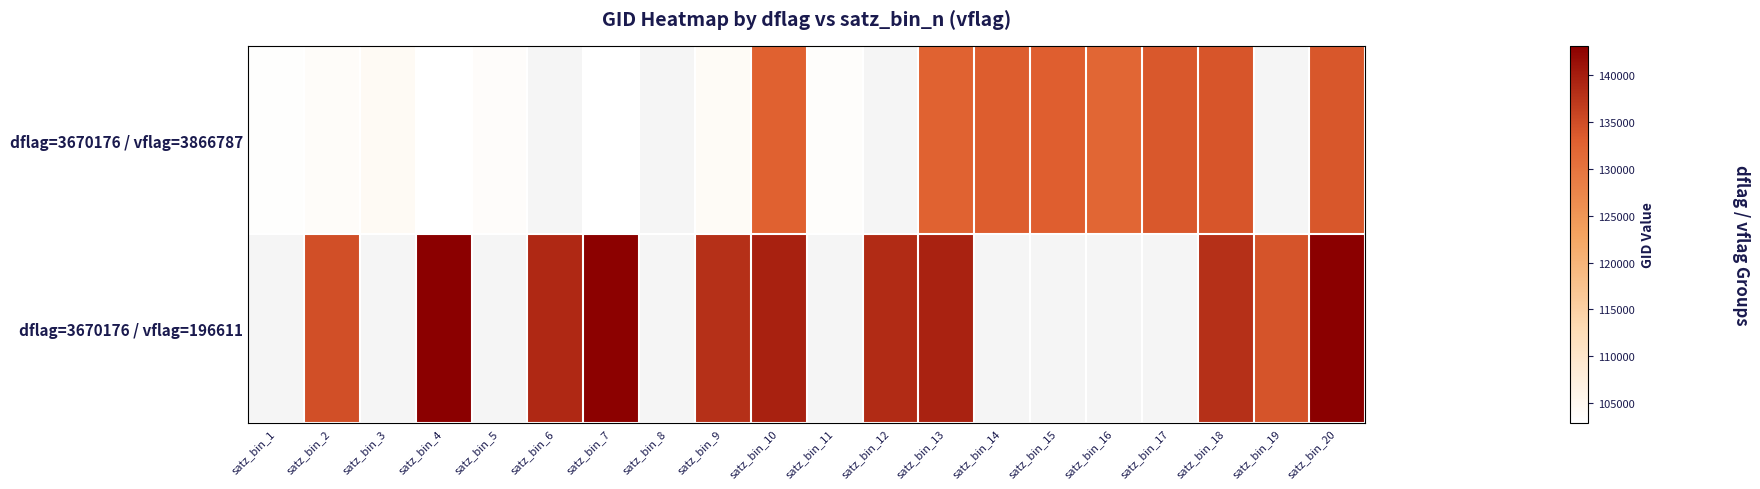

How many values in the dflag=3670176 / vflag=196611 series exceed 139658?

3